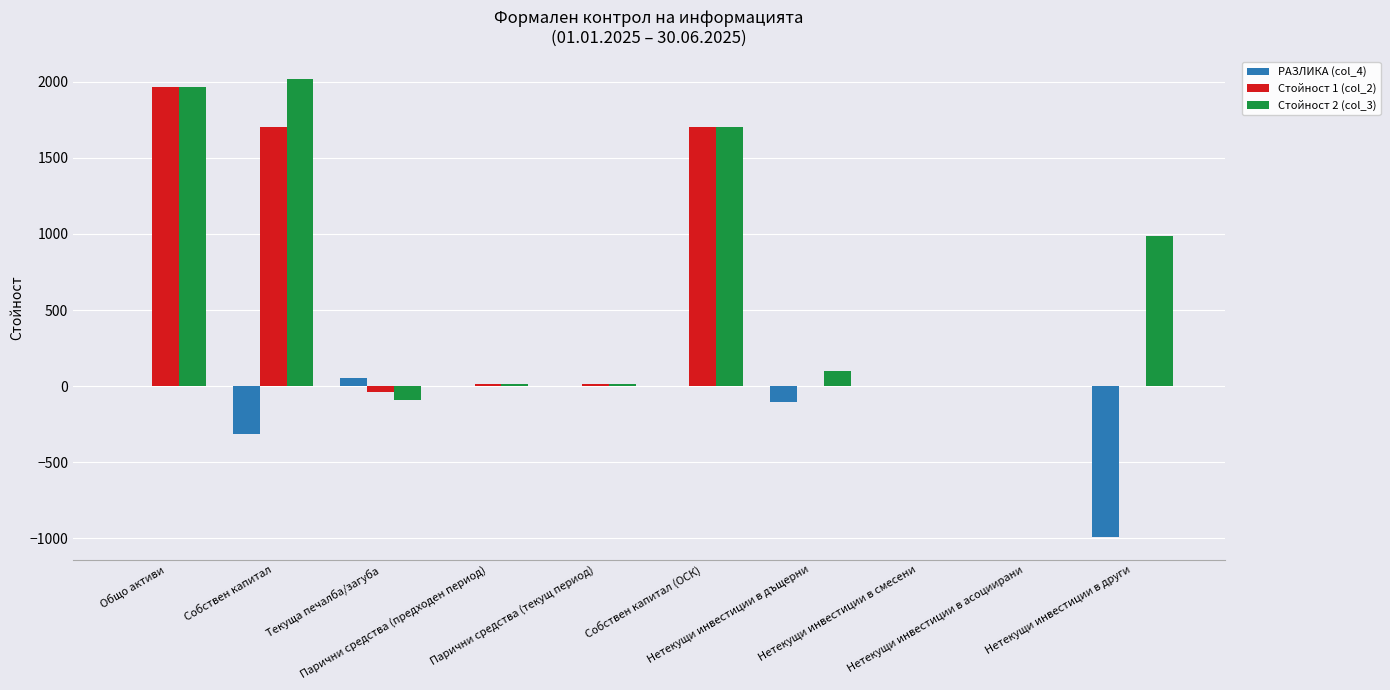

Which series has the largest total across all categories?

Стойност 2 (col_3)